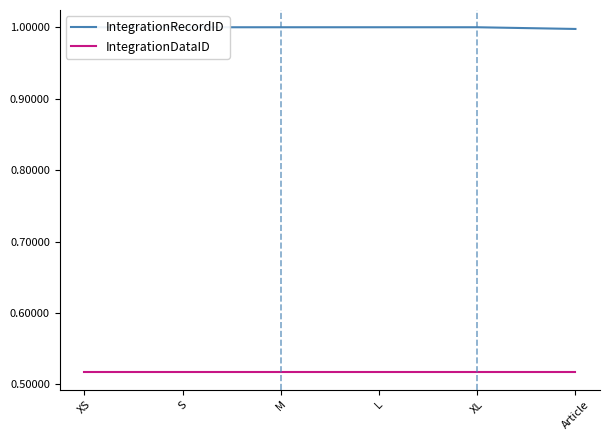

What position from the left is XL?

5